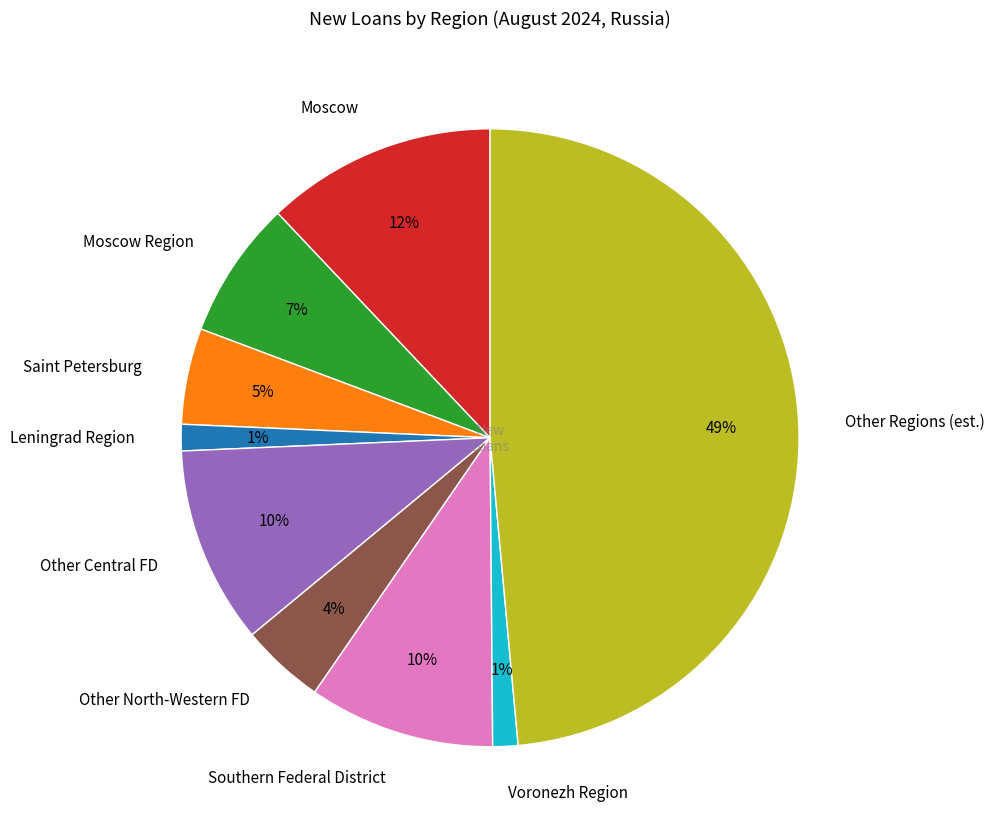

Combined, do Other North-Western FD and Voronezh Region account for over 50%?

No